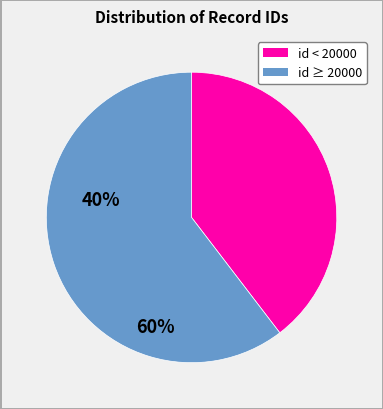

Count the number of slices in the pie.

2